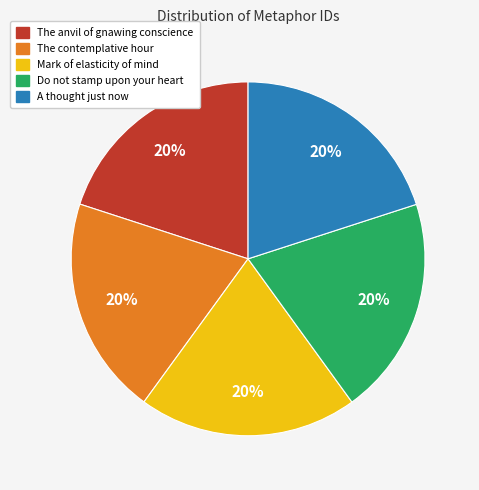

Is it true that A thought just now is 20% of the pie?

True